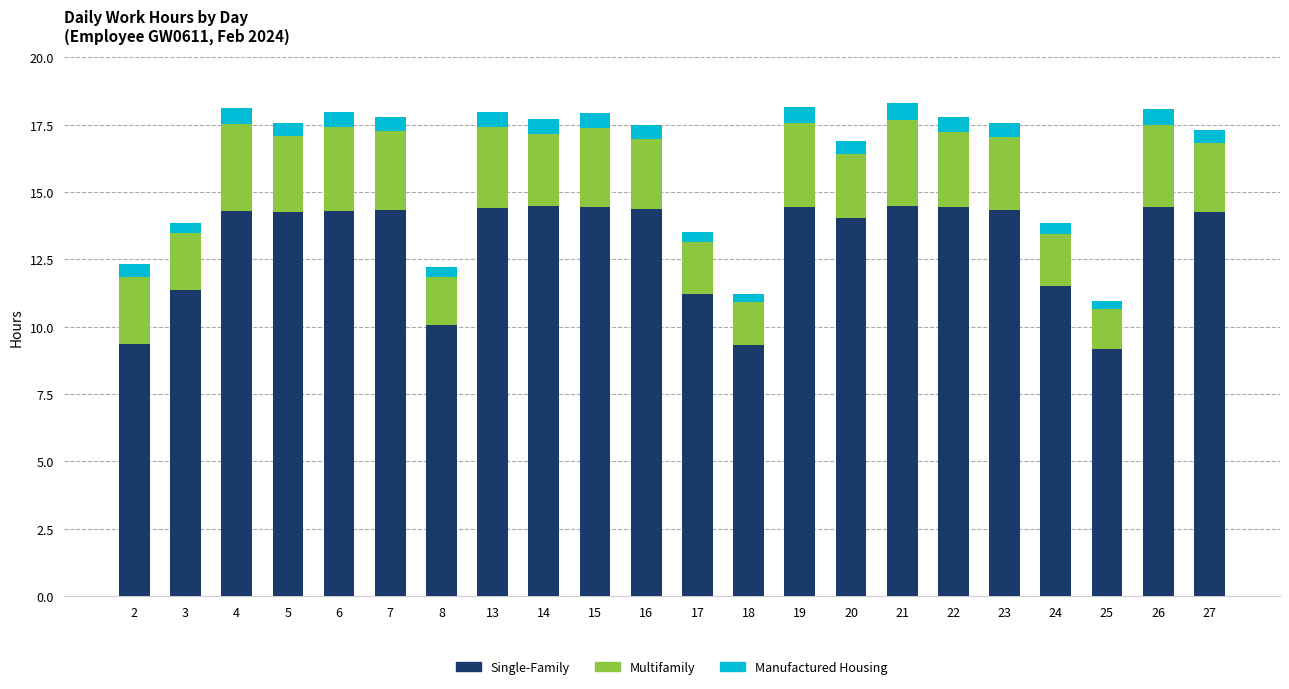

What is the total value across all series at 26?

18.1